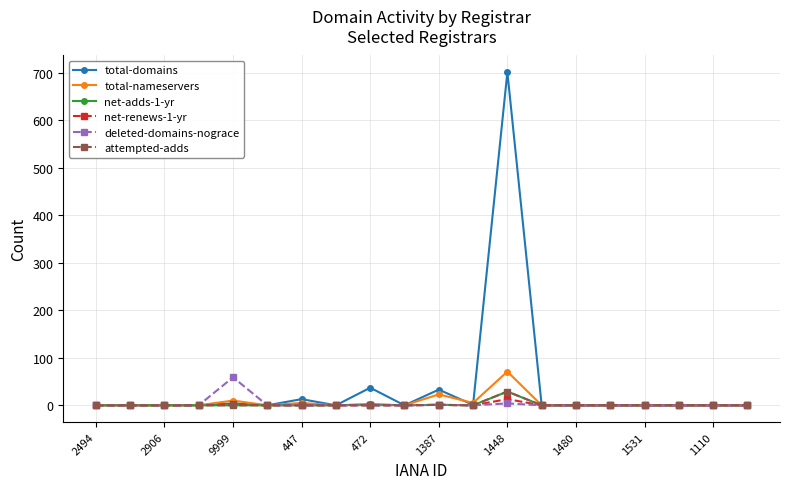

Which series has the widest spread of values?

total-domains